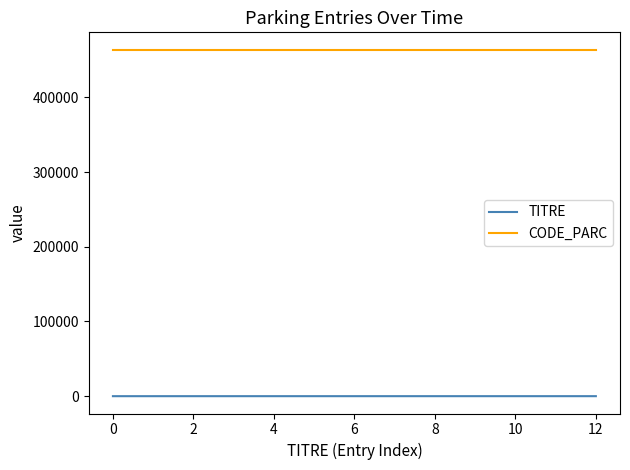

What is the highest value of the TITRE series?

12